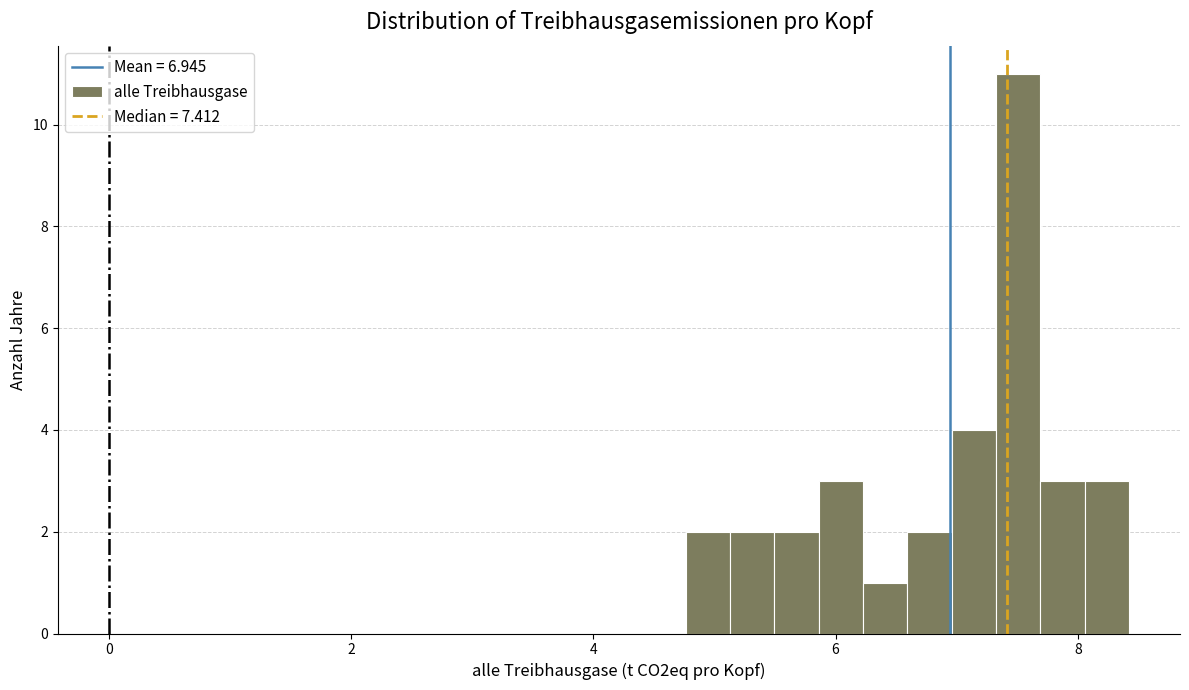

Around what value on the x-axis is the tallest bar? Give the approximate position of its centre, as read against the axis.

7.6